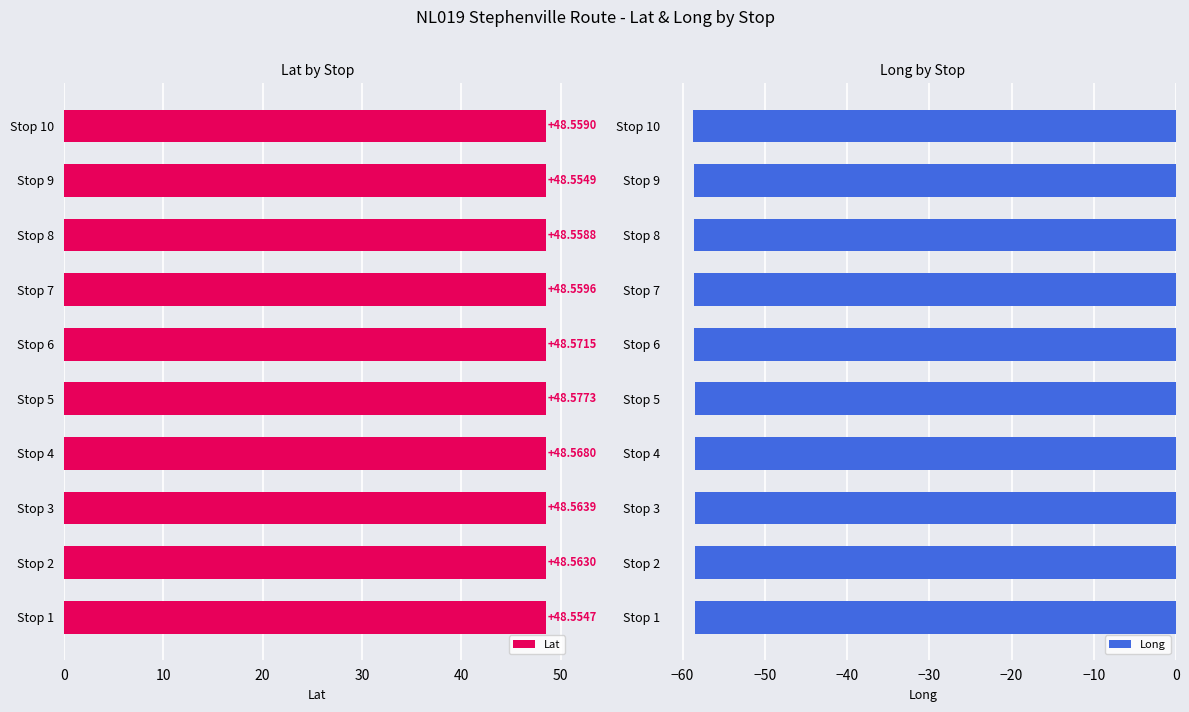

What is the sum of all Lat values?

485.6